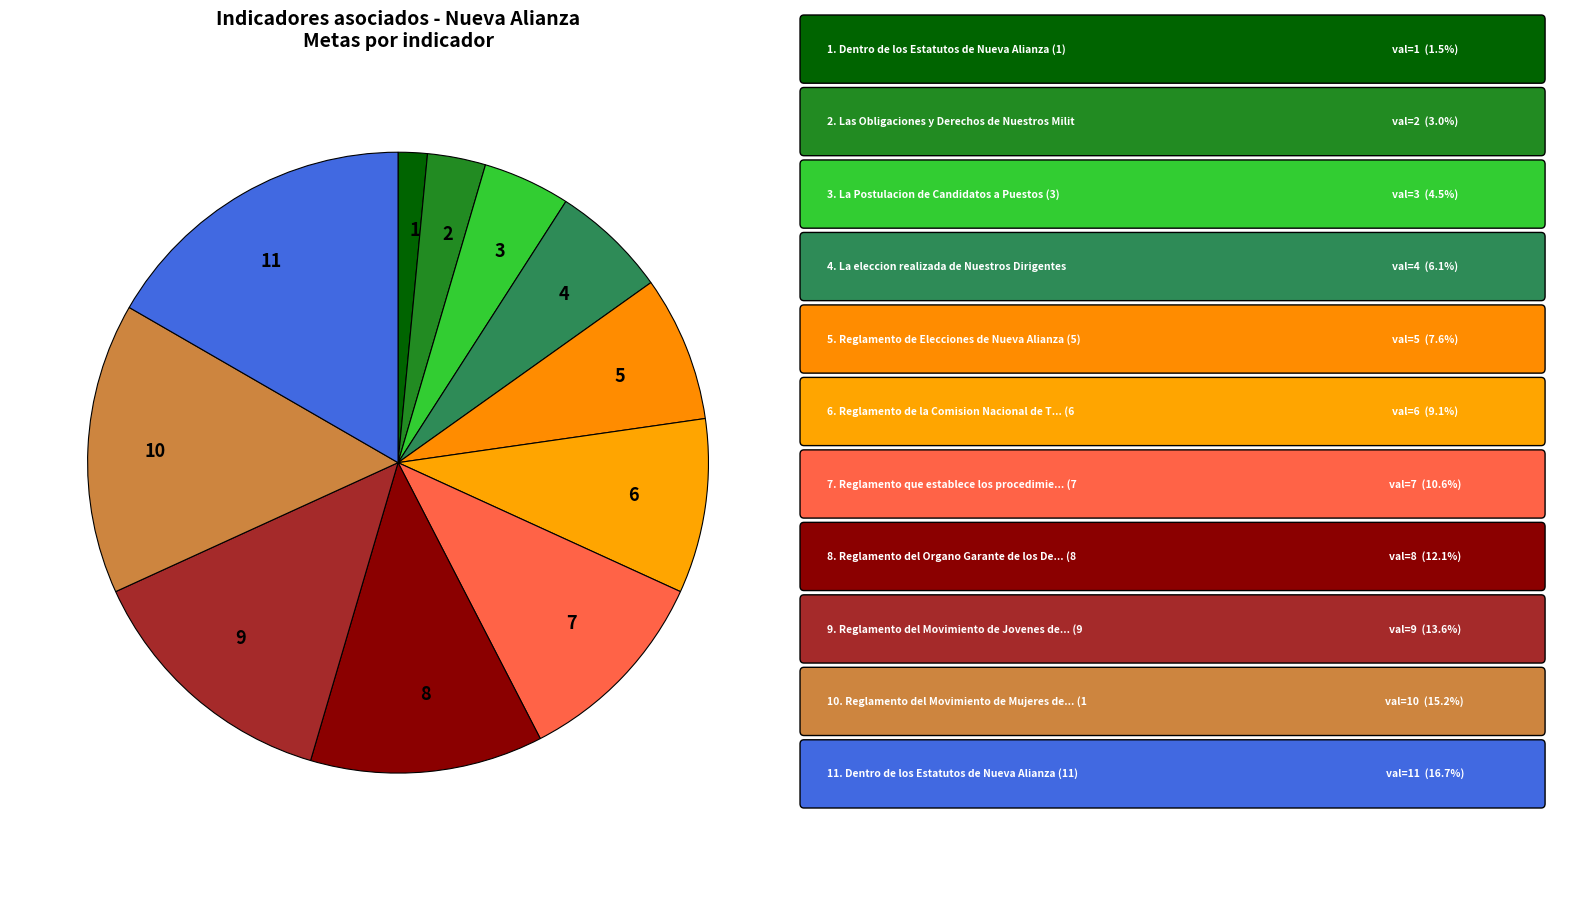

What is the ratio of the value at 6 to the value at 5?

1.2